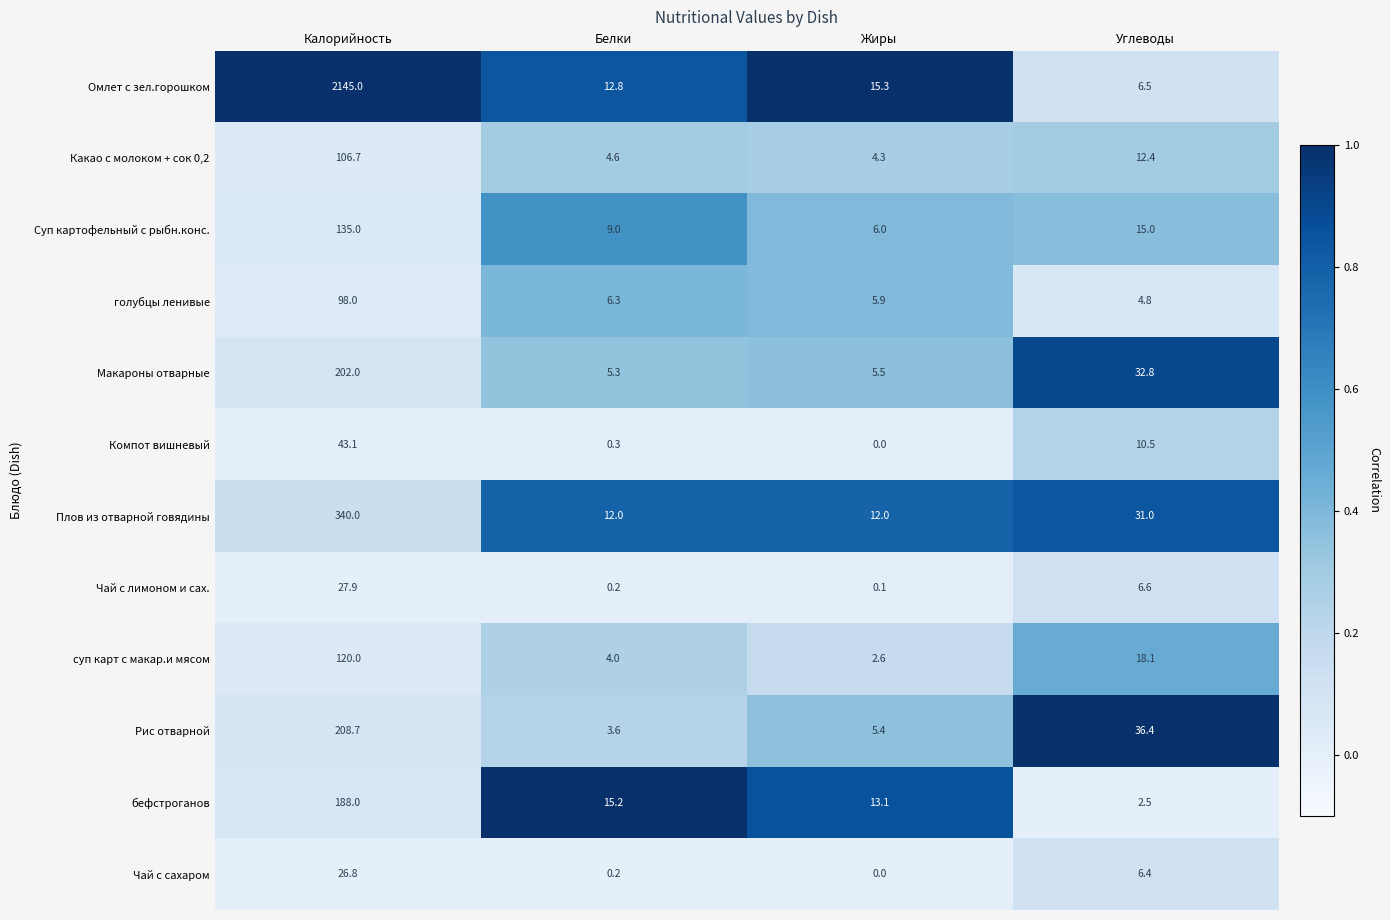

Is it true that суп карт с макар.и мясом equals 2.6 at Жиры?

True